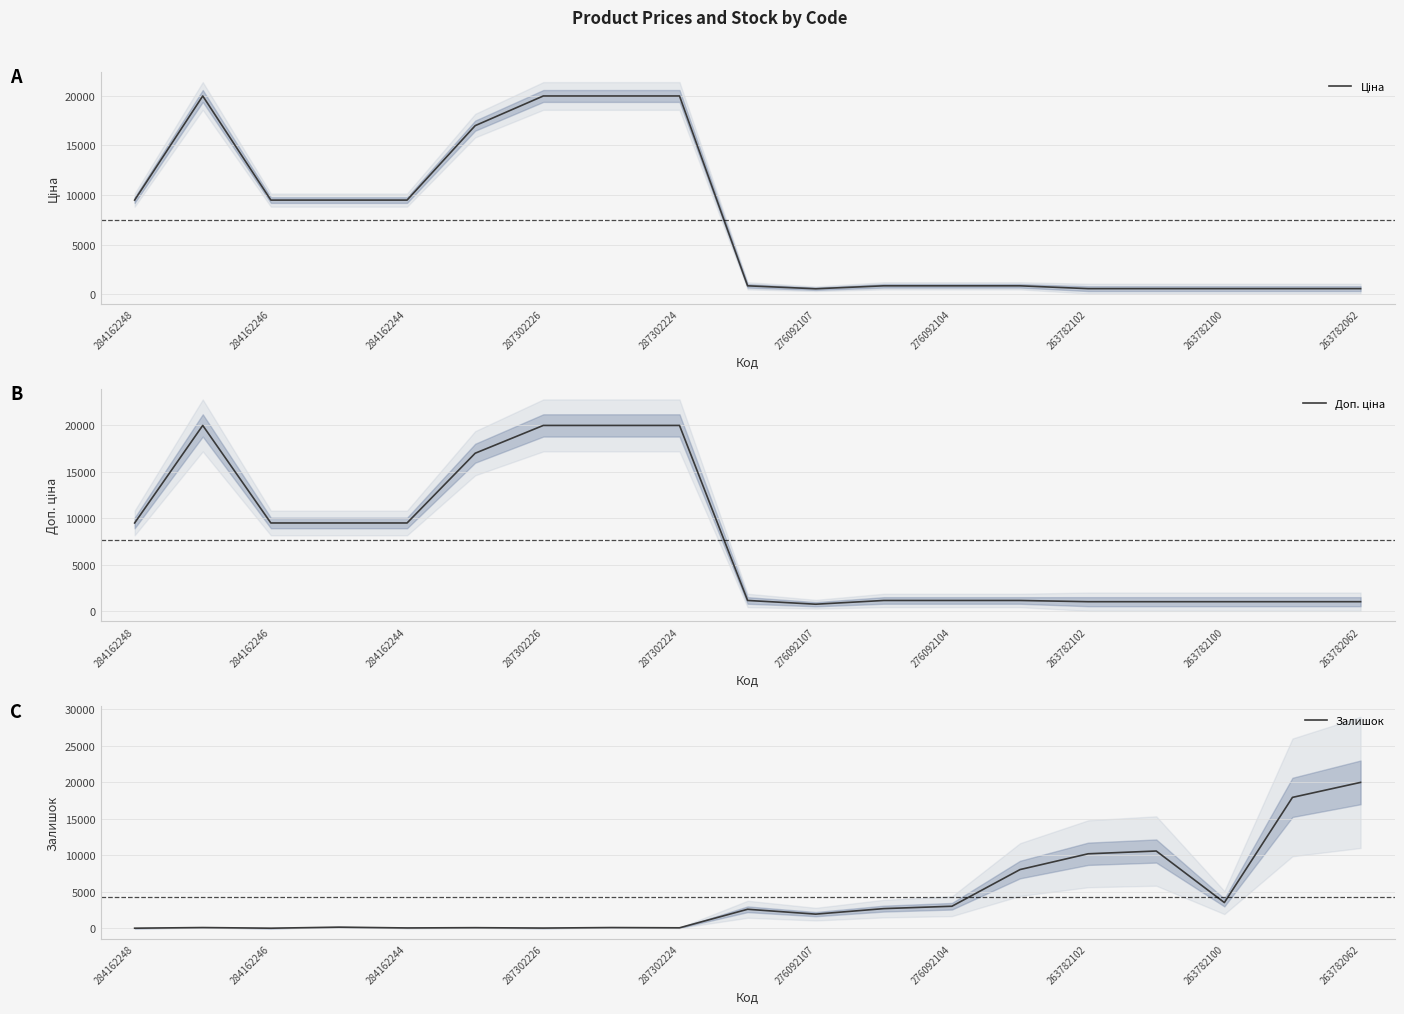

What is the maximum value shown in the chart?

19964.2